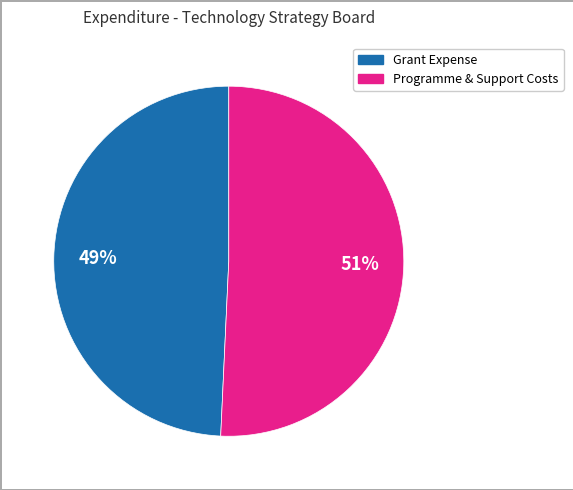

To the nearest percent, what is the average slice percentage?

50%